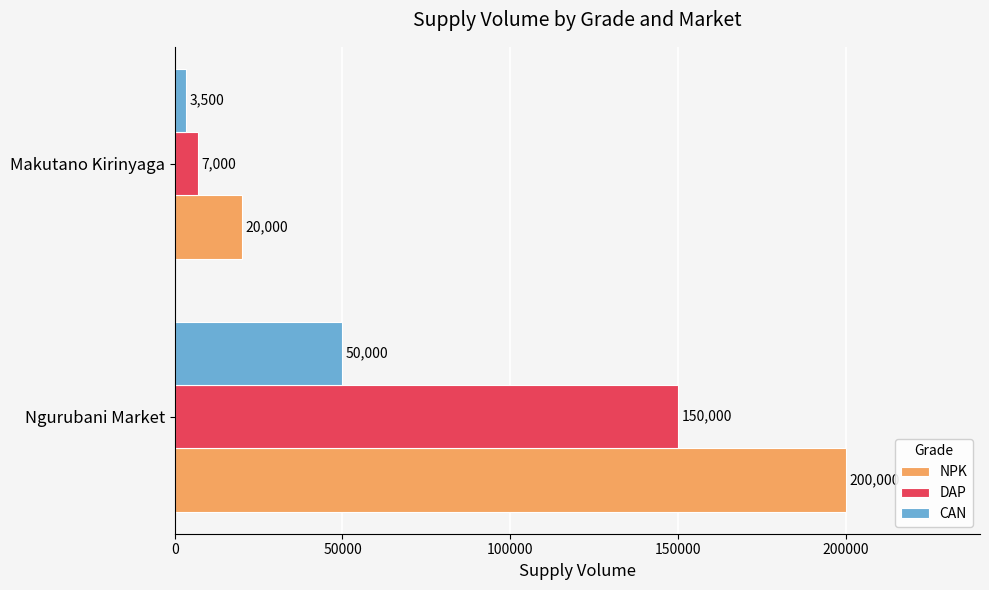

Which series has the largest total across all categories?

NPK